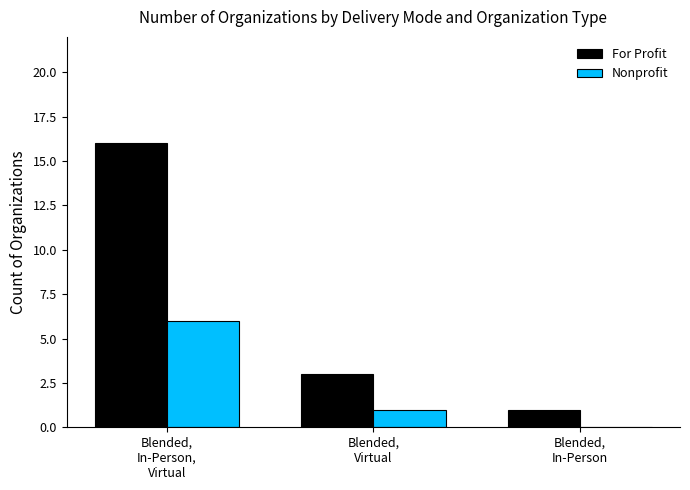

Which series has the largest total across all categories?

For Profit